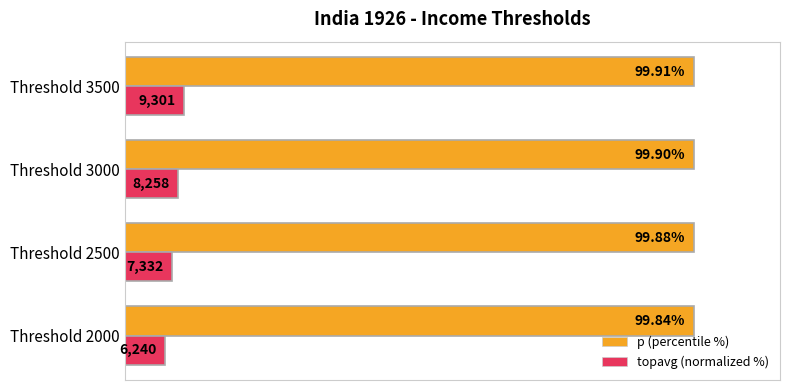

Rank the series by their maximum value, from highest to lowest.

p (percentile %), topavg (normalized %)